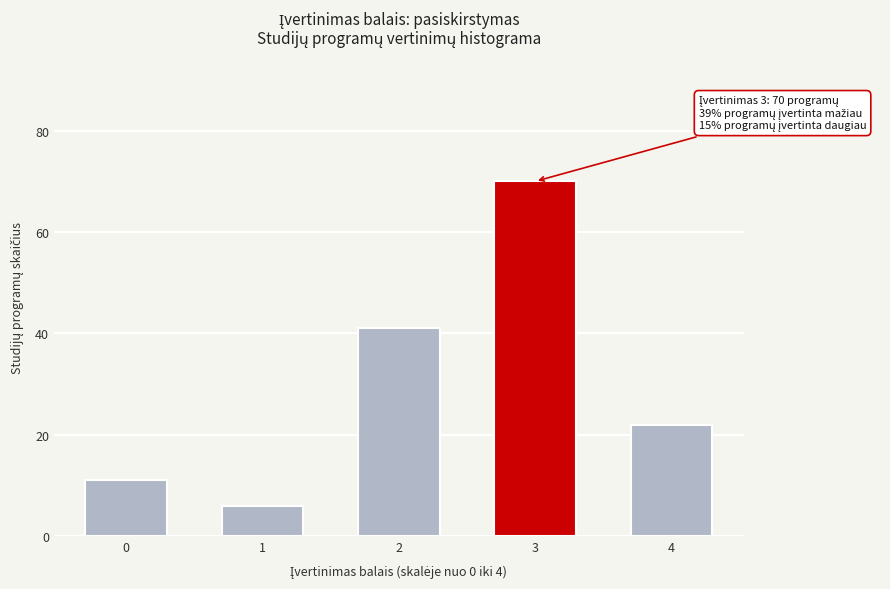

Reading left to right, extract all data points from this chart.

11	6	41	70	22